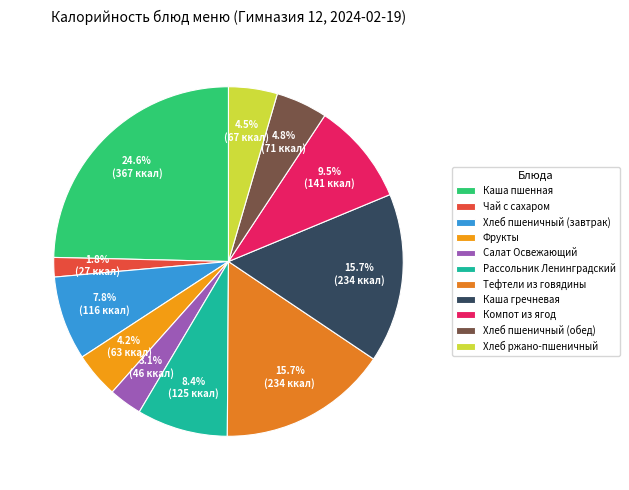

Which has a higher value, Компот из ягод or Рассольник Ленинградский?

Компот из ягод